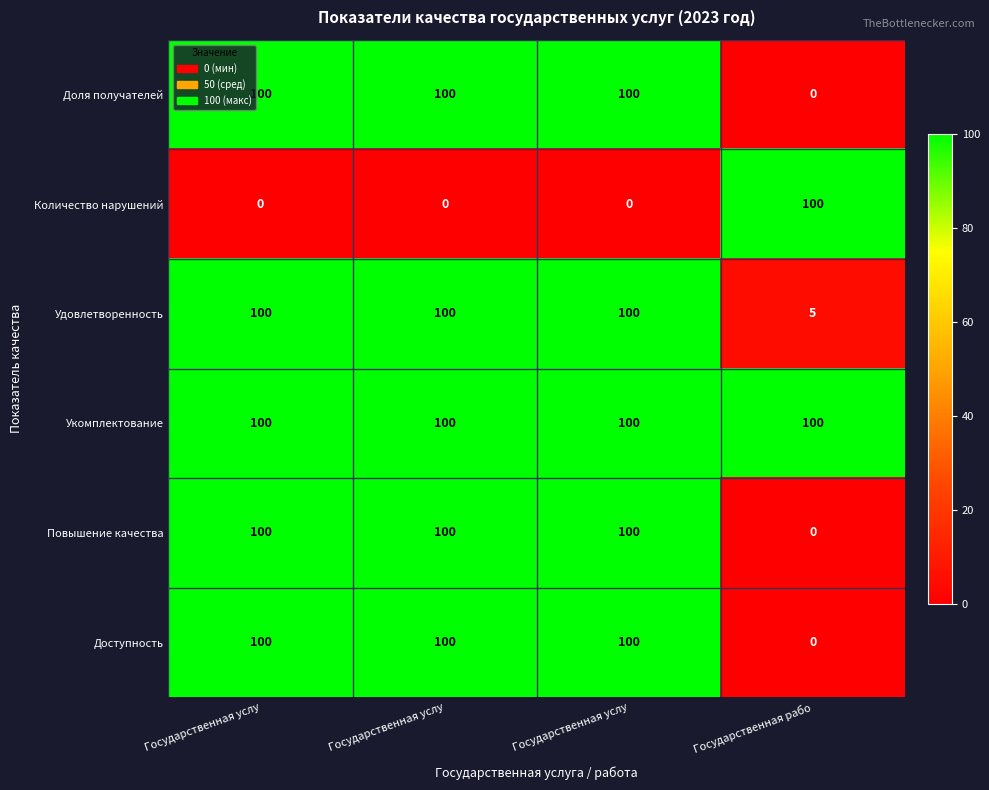

How many data points does each series have?

4